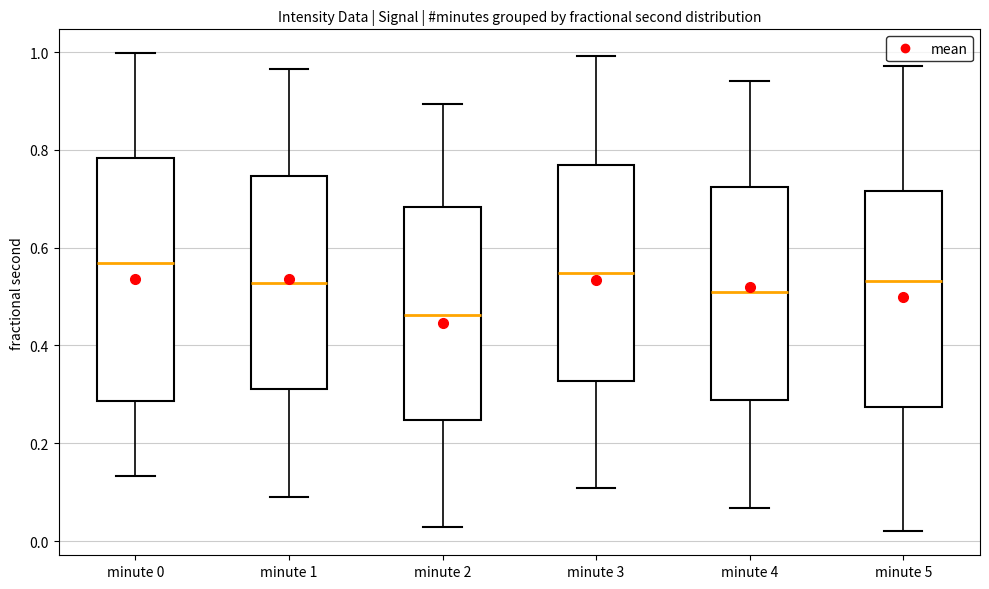

Where does the upper whisker of the box for minute 0 end on the y-axis? The values are not printed on the chart, so give them approximately, as read against the axis.

1.00